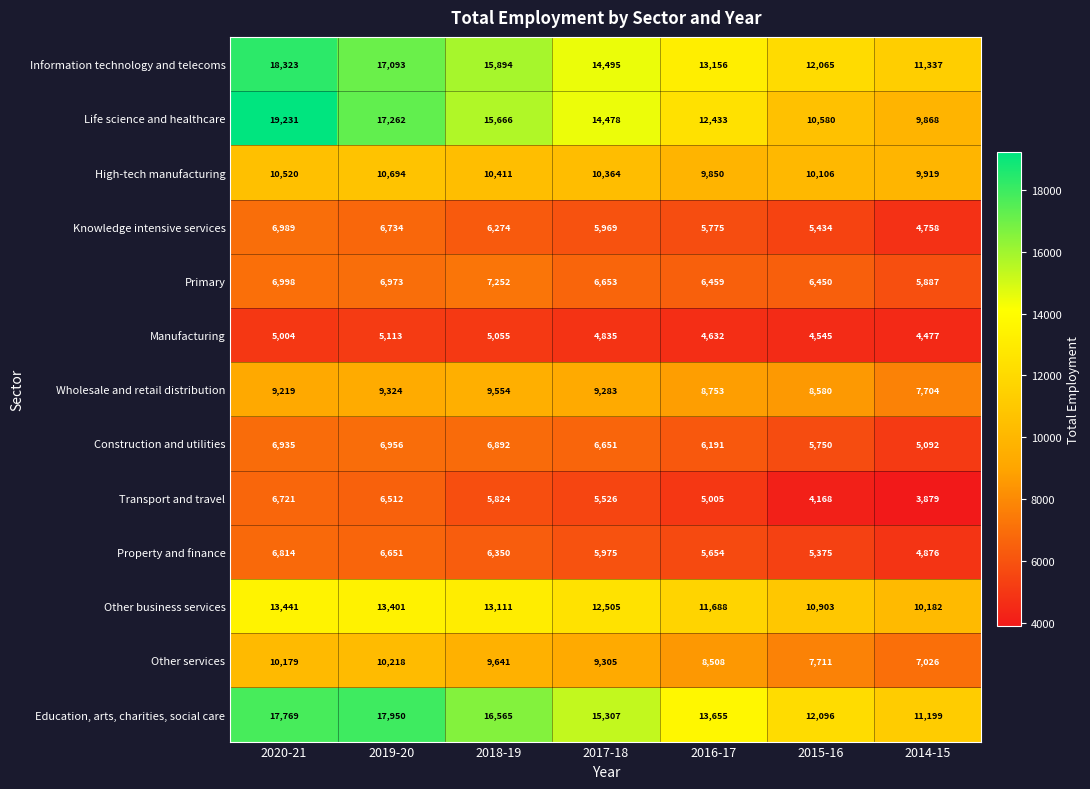

What is the spread (max minus min) of values at 2017-18?

10472